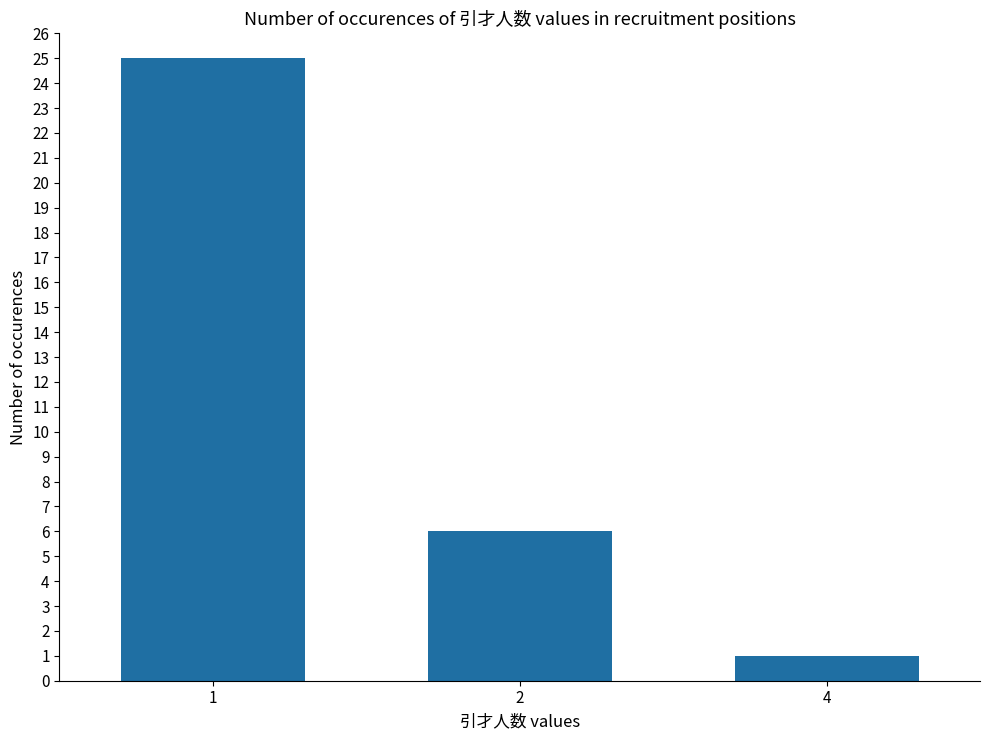

What is the value of the 3rd bar from the left?

1